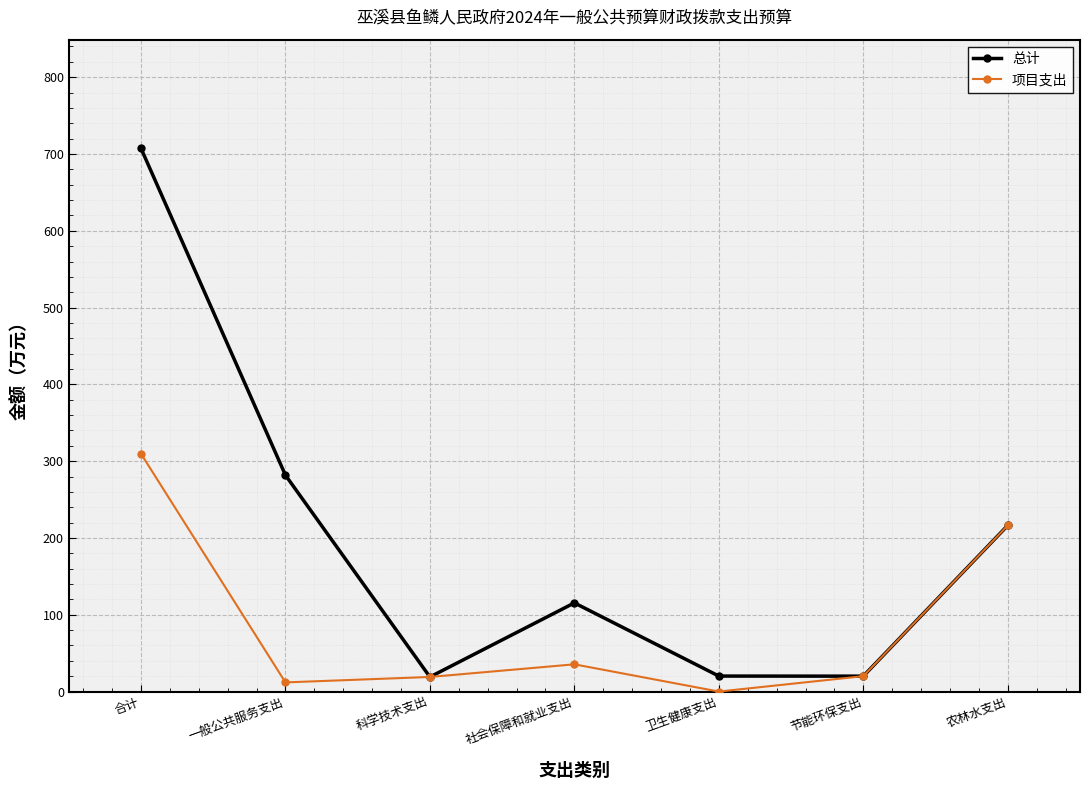

How many interior local valleys does the 总计 series have?

2